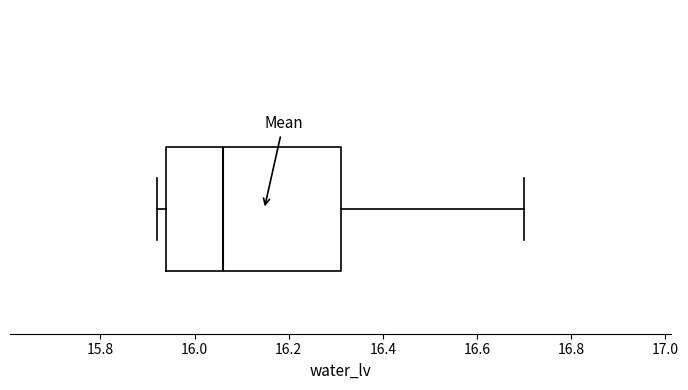

Transcribe this box plot: give where the median line is, the range the box spans, and where the two whiskers end, as read against the x-axis. The values are not printed on the chart, so give them approximately, as read against the axis.

median 16.06, box 15.94 to 16.32, whiskers 15.92 to 16.70